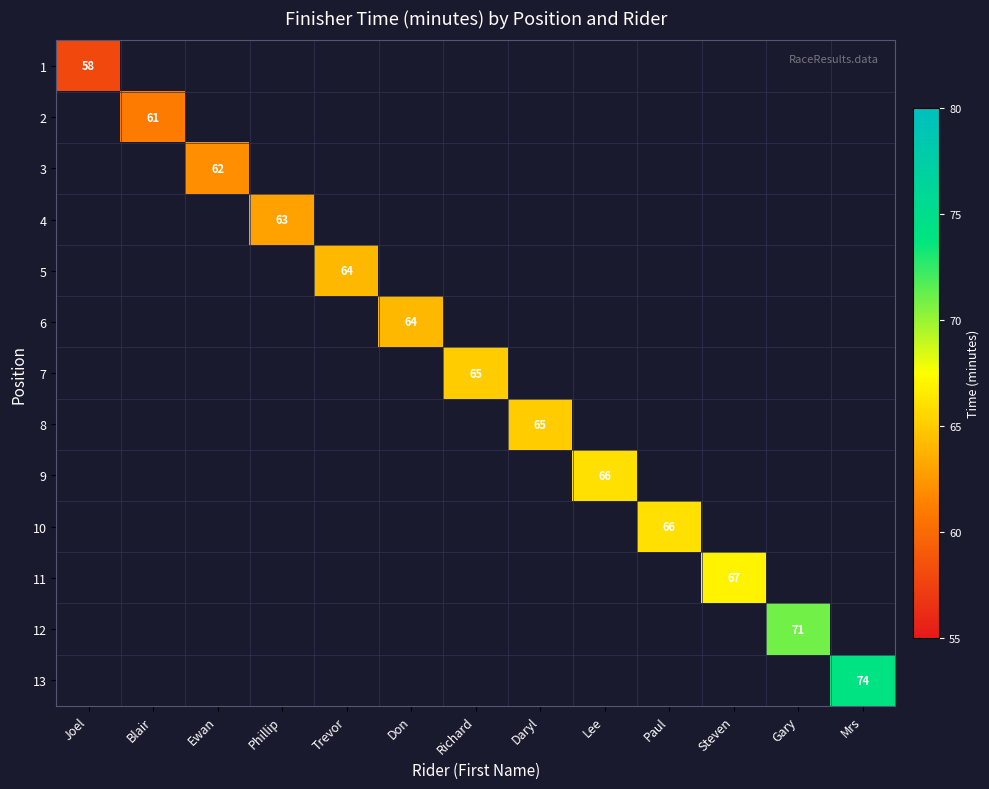

Is it true that 1 equals 22 at Joel?

False